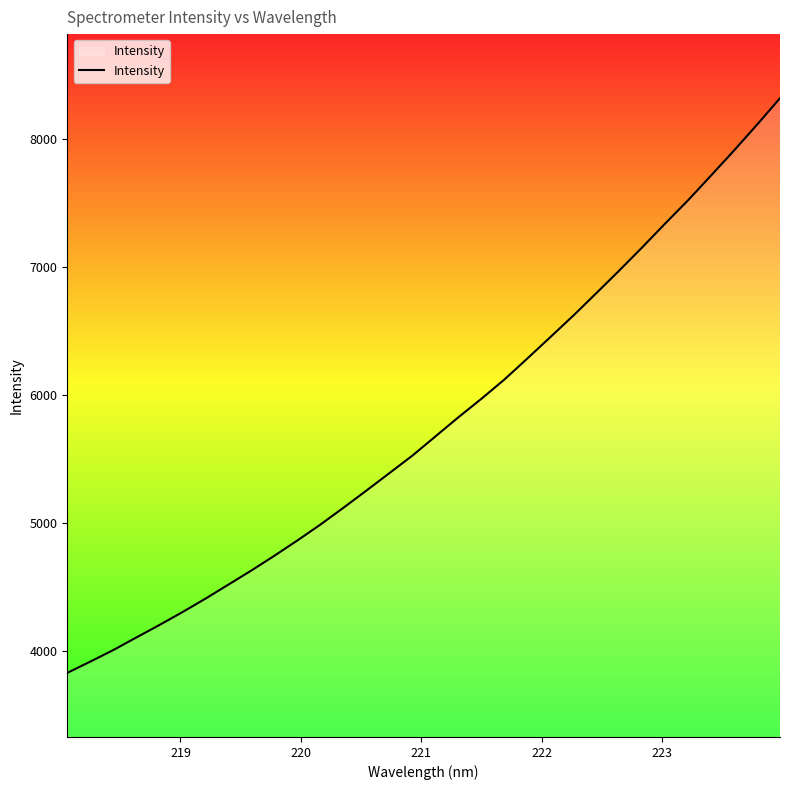

What is the minimum value shown in the chart?

3832.7